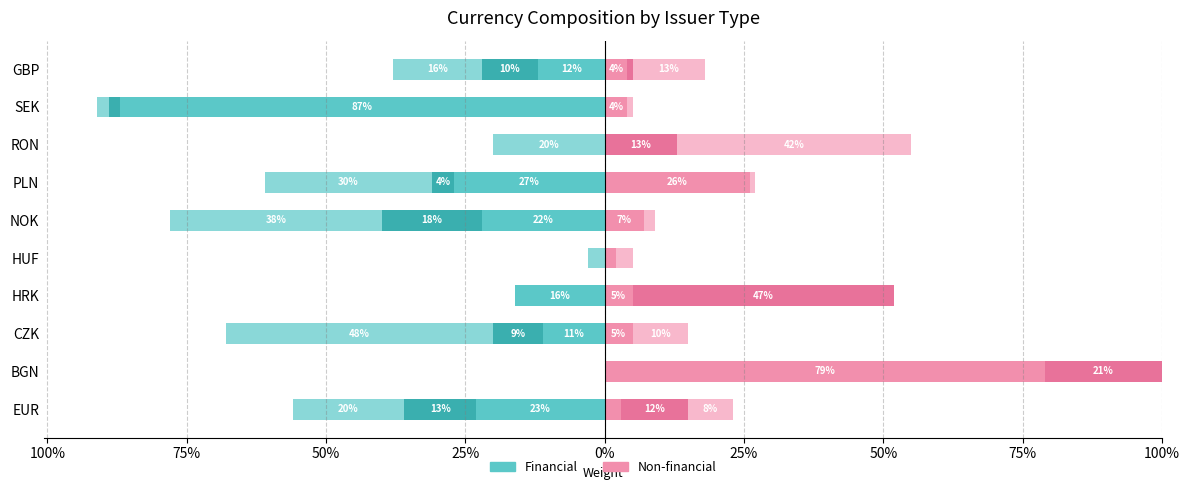

Reading left to right, what are all the values shown in this chart?

Finan_0: -0.2	0.0	-0.1	-0.2	0.0	-0.2	-0.3	0.0	-0.9	-0.1
Finan_1: -0.1	0.0	-0.1	0.0	0.0	-0.2	-0.0	0.0	-0.0	-0.1
Finan_2: -0.2	0.0	-0.5	0.0	-0.0	-0.4	-0.3	-0.2	-0.0	-0.2
Nonfinan_0: 0.0	0.8	0.1	0.1	0.0	0.1	0.3	0.0	0.0	0.0
Nonfinan_4: 0.1	0.2	0.0	0.5	0.0	0.0	0.0	0.1	0.0	0.0
Finan_3: 0.1	0.0	0.1	0.0	0.0	0.0	0.0	0.4	0.0	0.1